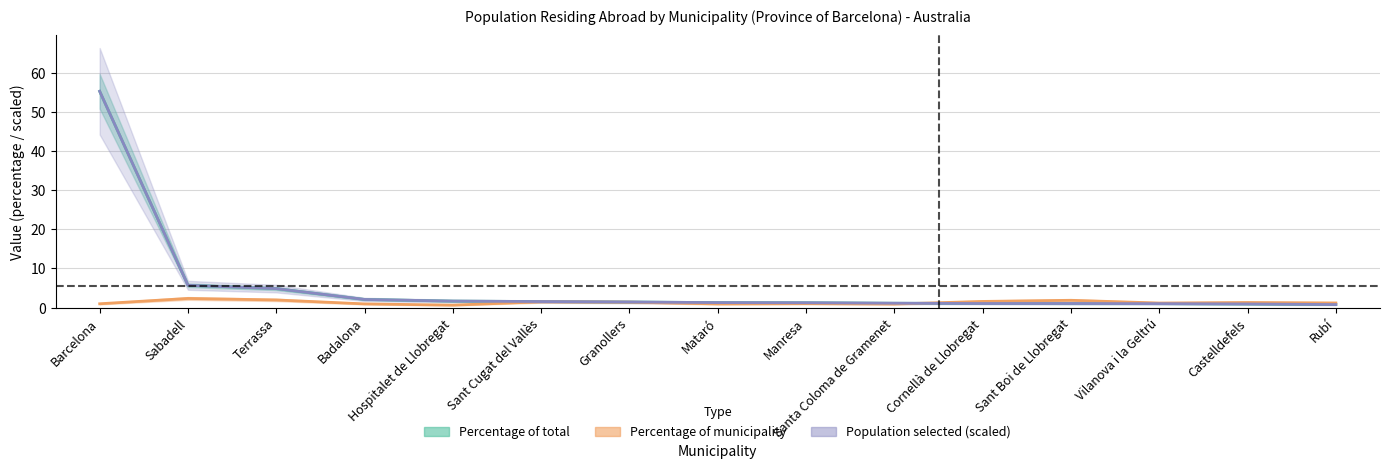

True or false: Percentage of municipality has a value of 2.0 at Vilanova i la Geltrú.

False